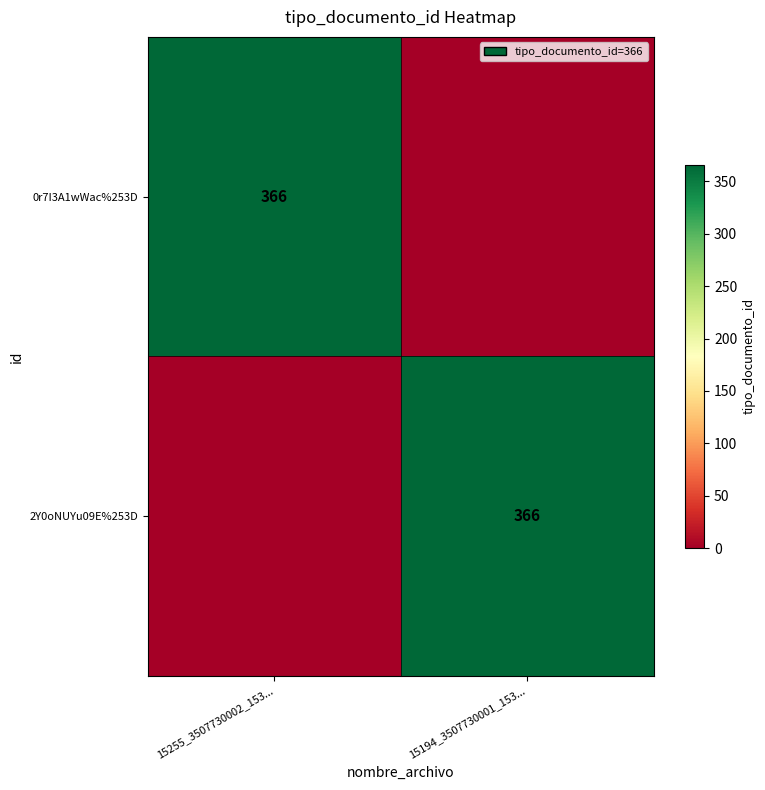

True or false: 0r7I3A1wWac%253D has a value of 366 at 15255_3507730002_153....

True